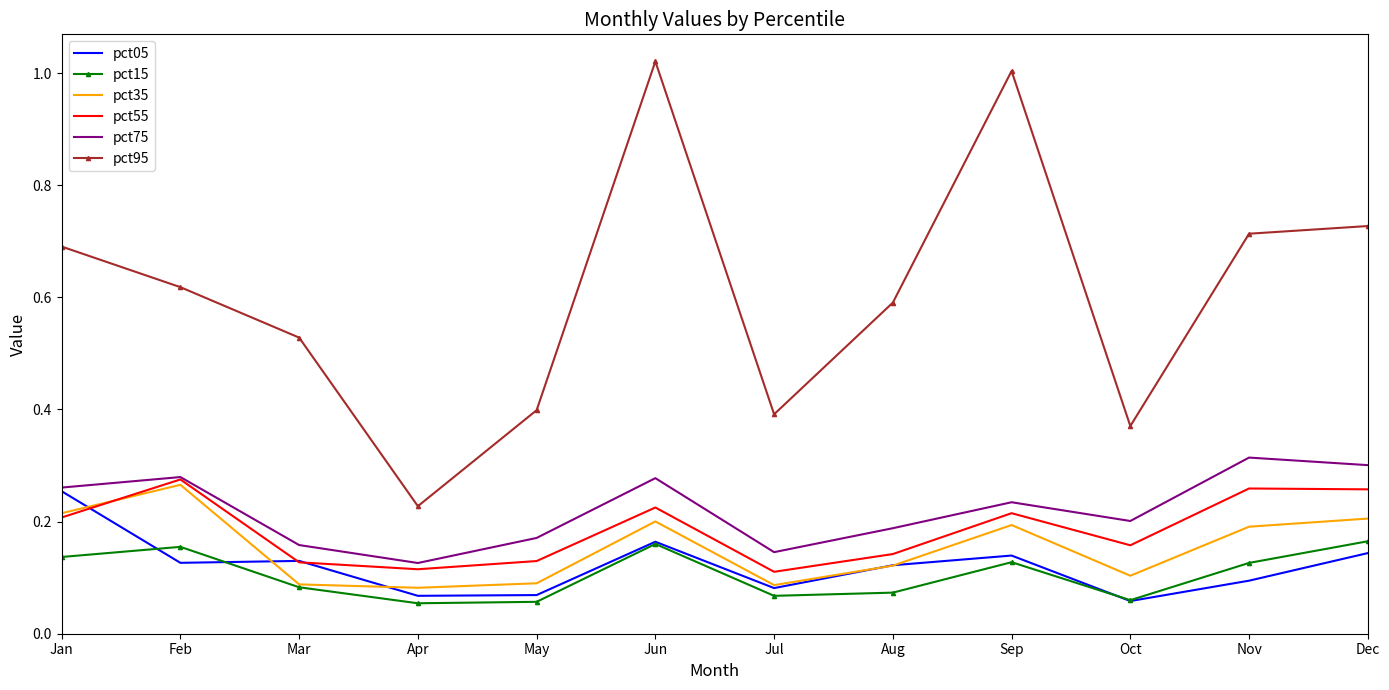

At which category is the sum across all series the highest?

Jun